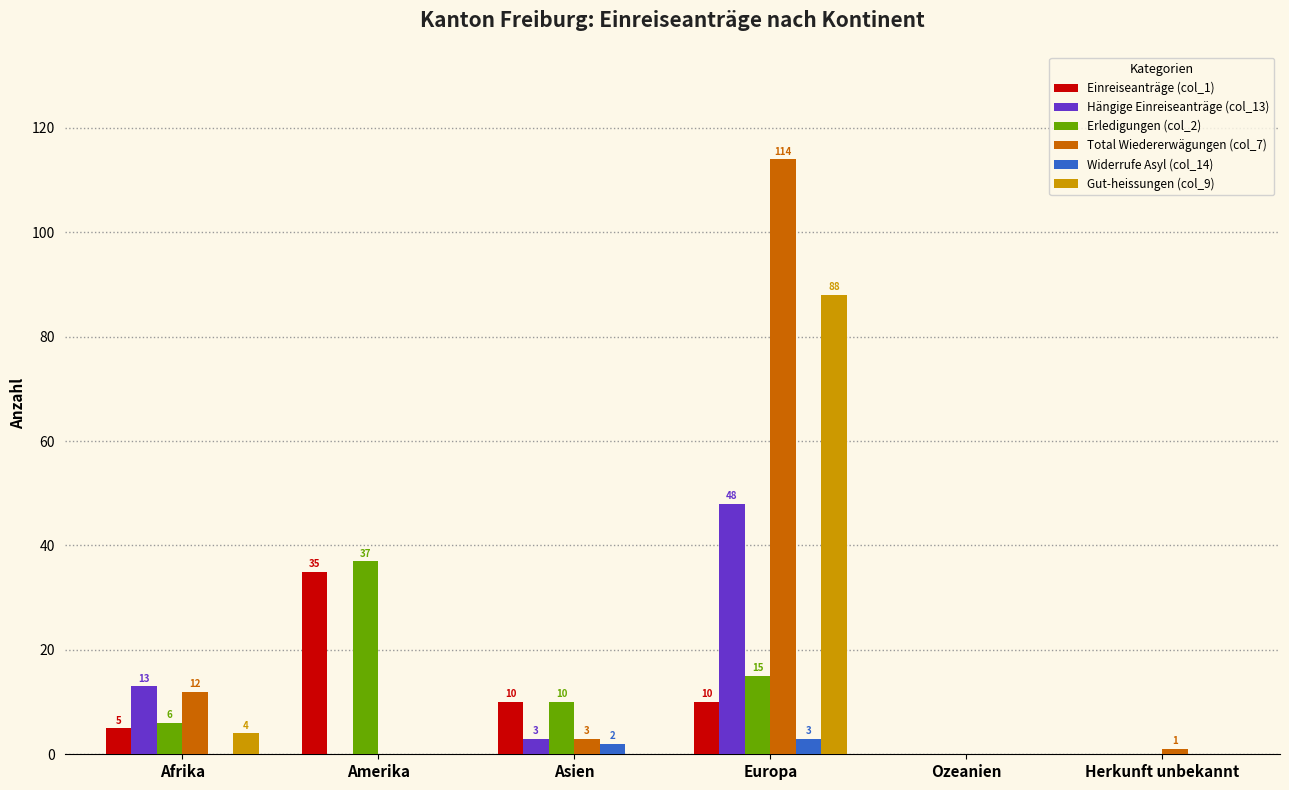

Which label corresponds to the largest value in the chart?

Europa